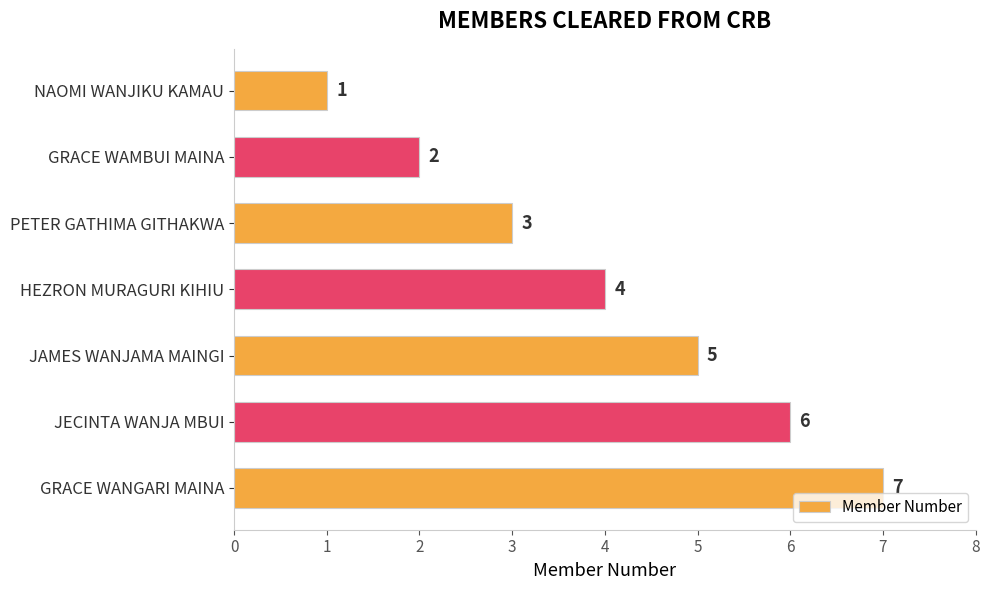

Rank the categories by value from highest to lowest.

GRACE WANGARI MAINA, JECINTA WANJA MBUI, JAMES WANJAMA MAINGI, HEZRON MURAGURI KIHIU, PETER GATHIMA GITHAKWA, GRACE WAMBUI MAINA, NAOMI WANJIKU KAMAU